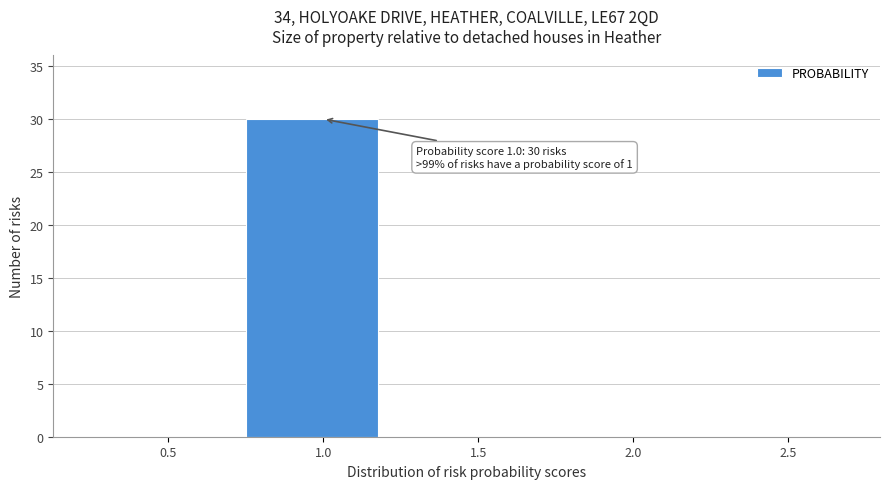

Reading left to right, transcribe all the data shown in this chart.

0.5=0	1.0=30	1.5=0	2.0=0	2.5=0